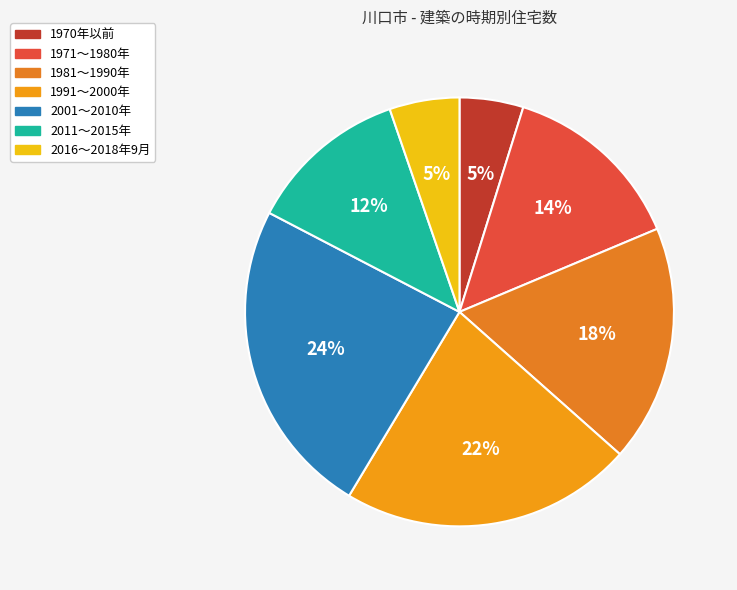

Count the number of slices in the pie.

7